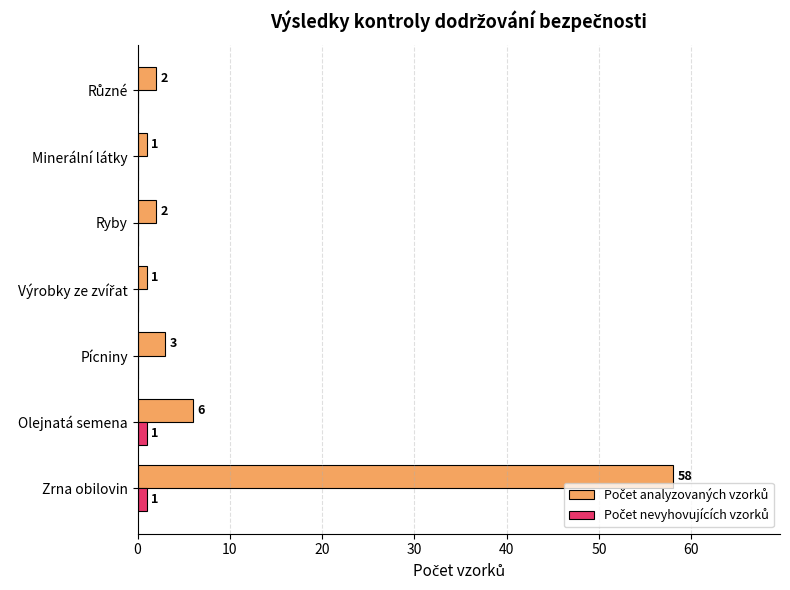

At which category is the sum across all series the highest?

Zrna obilovin